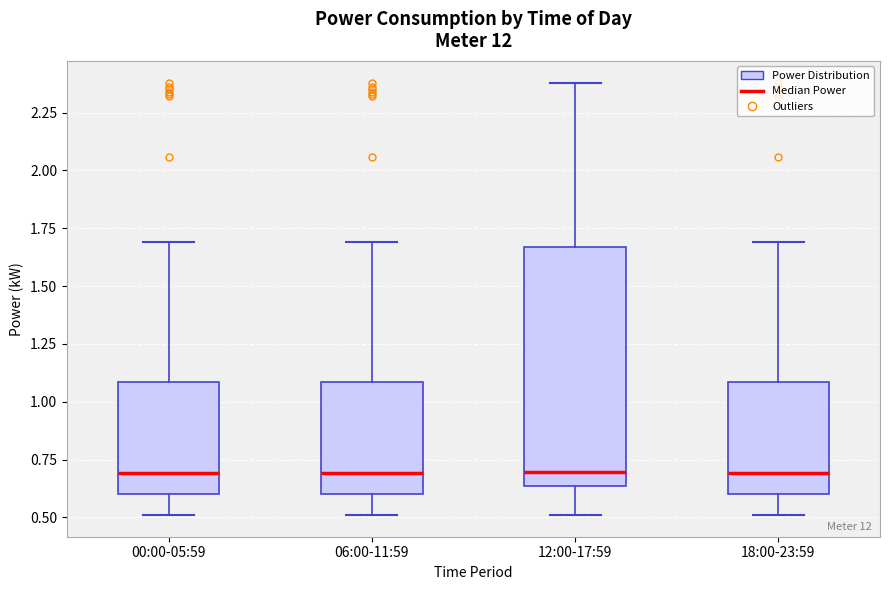

Reading left to right, transcribe this box plot: for each box, give where its median line is, the range the box spans, and where its two whiskers end, as read against the y-axis. The values are not printed on the chart, so give them approximately, as read against the axis.

00:00-05:59: median 0.70, box 0.60 to 1.10, whiskers 0.50 to 1.70
06:00-11:59: median 0.70, box 0.60 to 1.10, whiskers 0.50 to 1.70
12:00-17:59: median 0.70, box 0.65 to 1.65, whiskers 0.50 to 2.40
18:00-23:59: median 0.70, box 0.60 to 1.10, whiskers 0.50 to 1.70